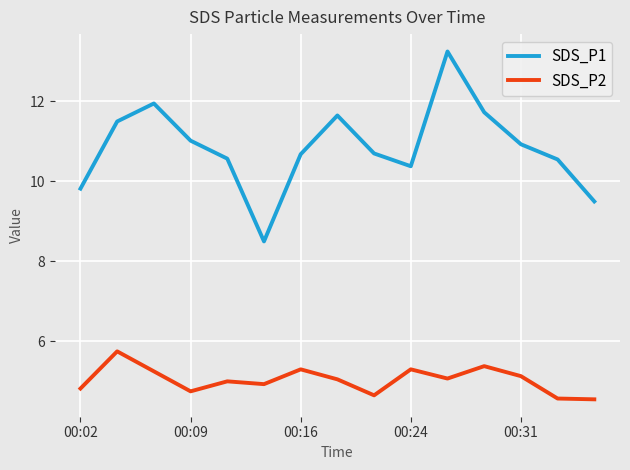

Which series has the widest spread of values?

SDS_P1